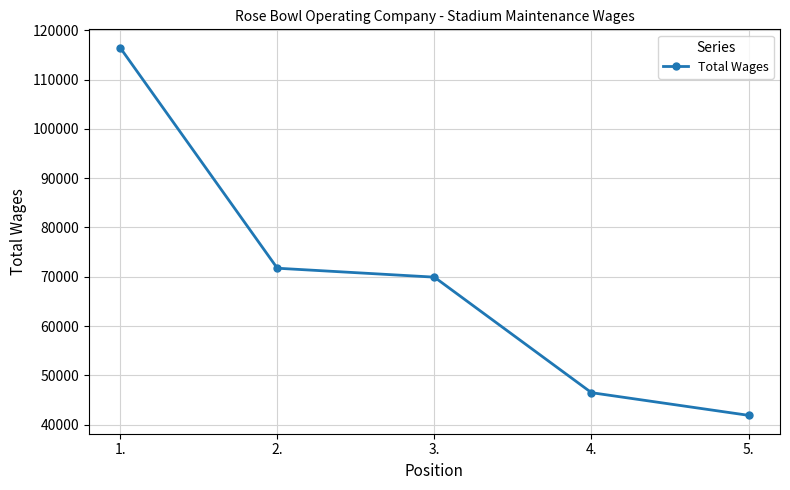

Rank the categories by value from lowest to highest.

5., 4., 3., 2., 1.